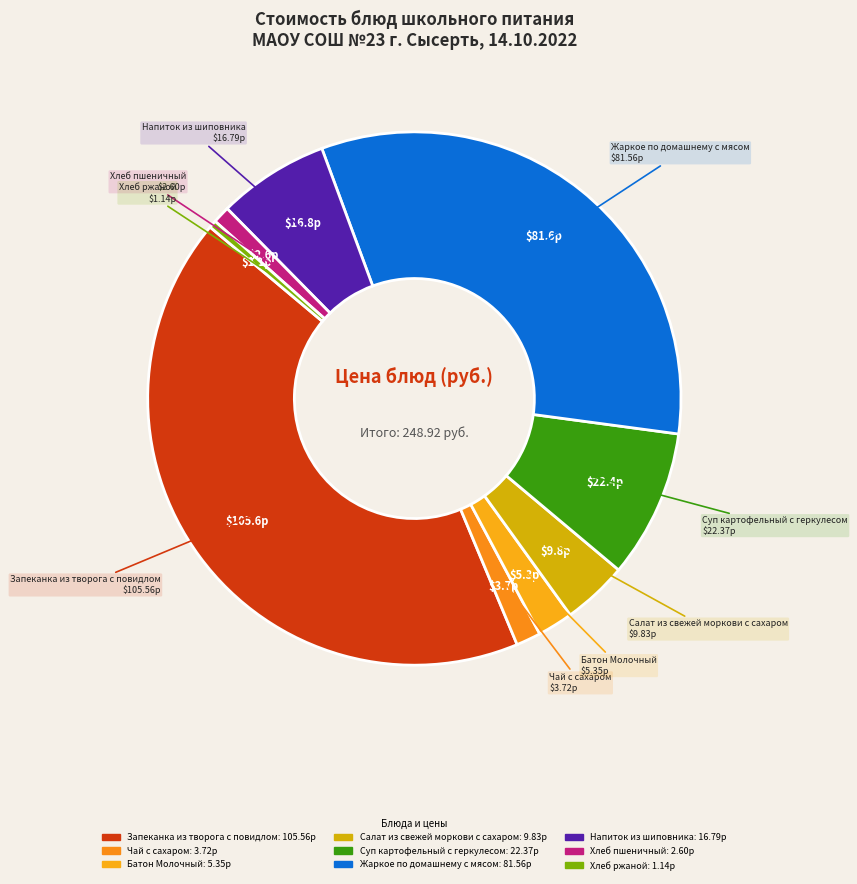

Which slice is the smallest?

Хлеб ржаной